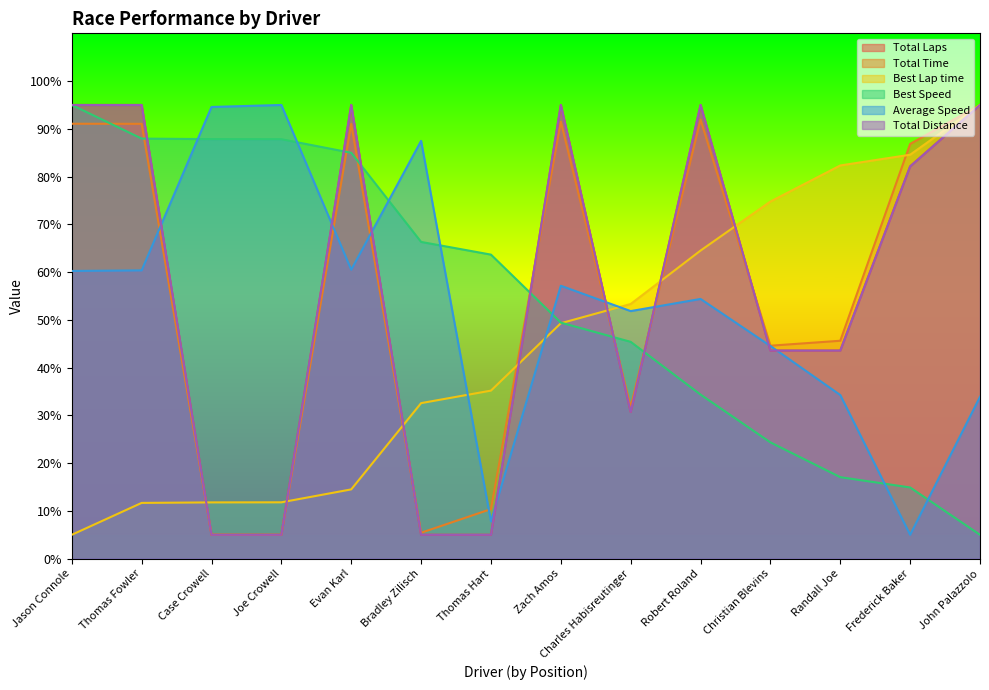

At which label does Total Laps reach its peak?

Jason Connole